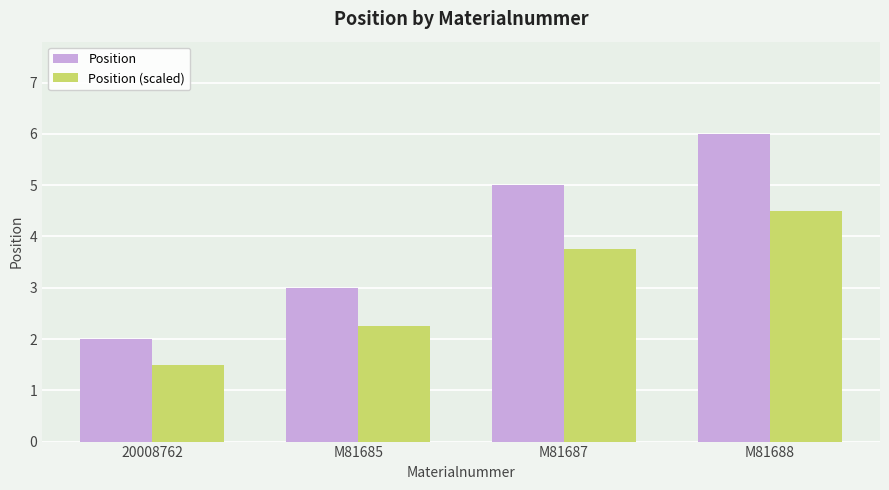

Which series has the widest spread of values?

Position